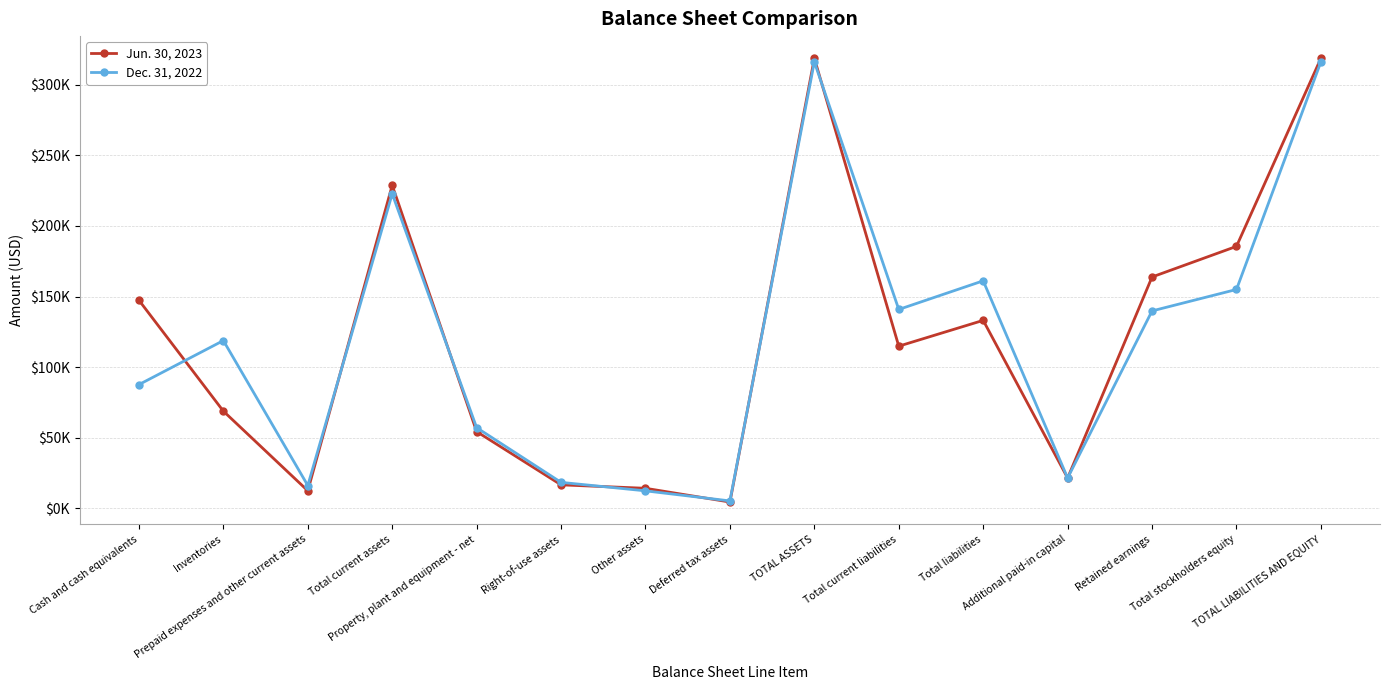

Does the chart have visible grid lines?

Yes